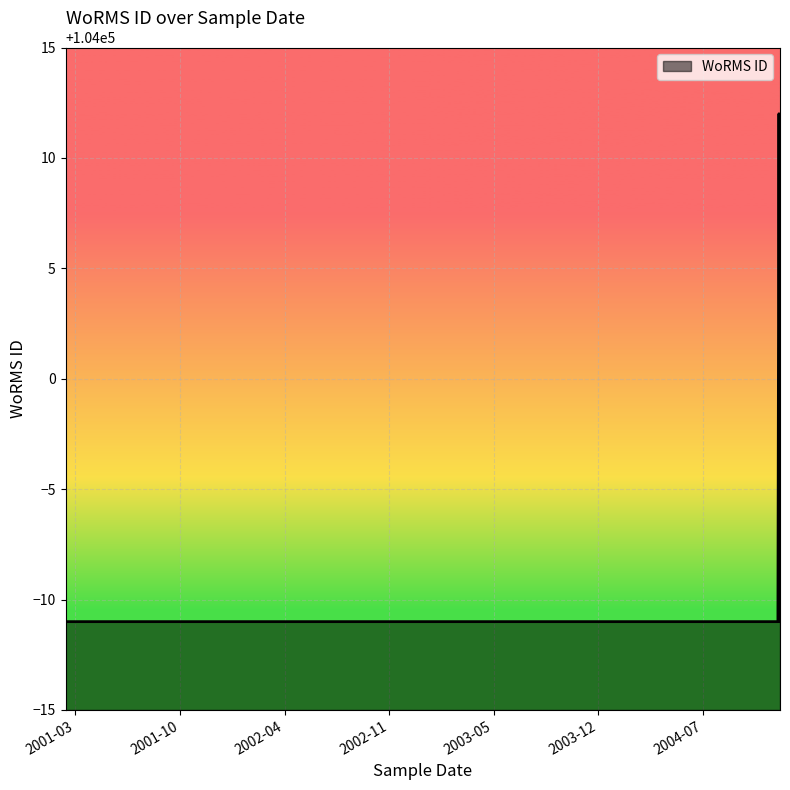

What is the difference between the maximum and minimum values?

23